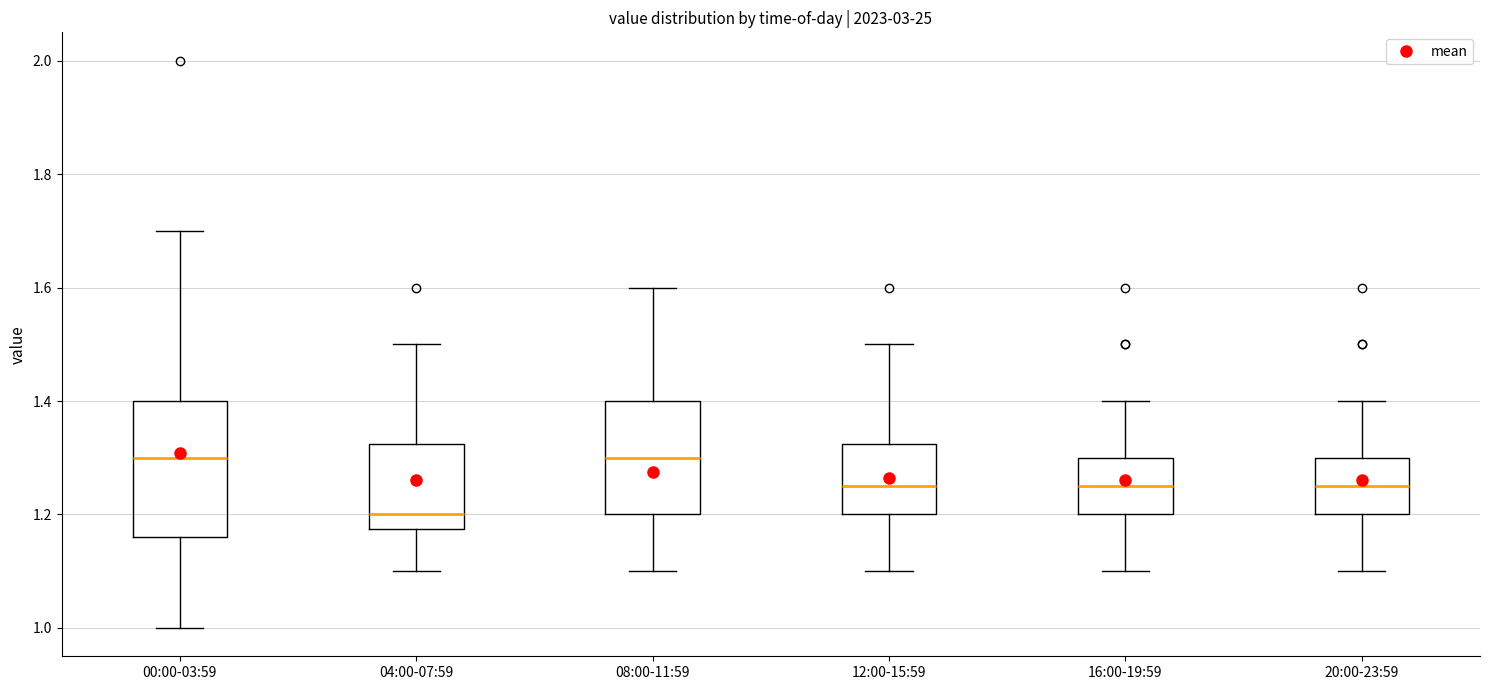

Which box is the tallest, from its lower edge to its upper edge?

00:00-03:59